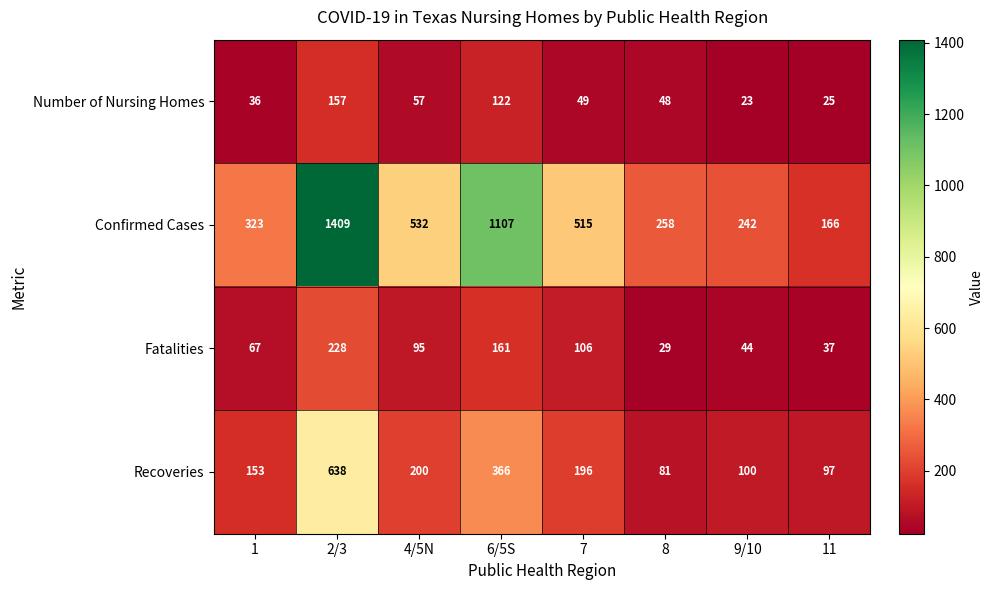

What is the difference between the highest and lowest values at 11?

141